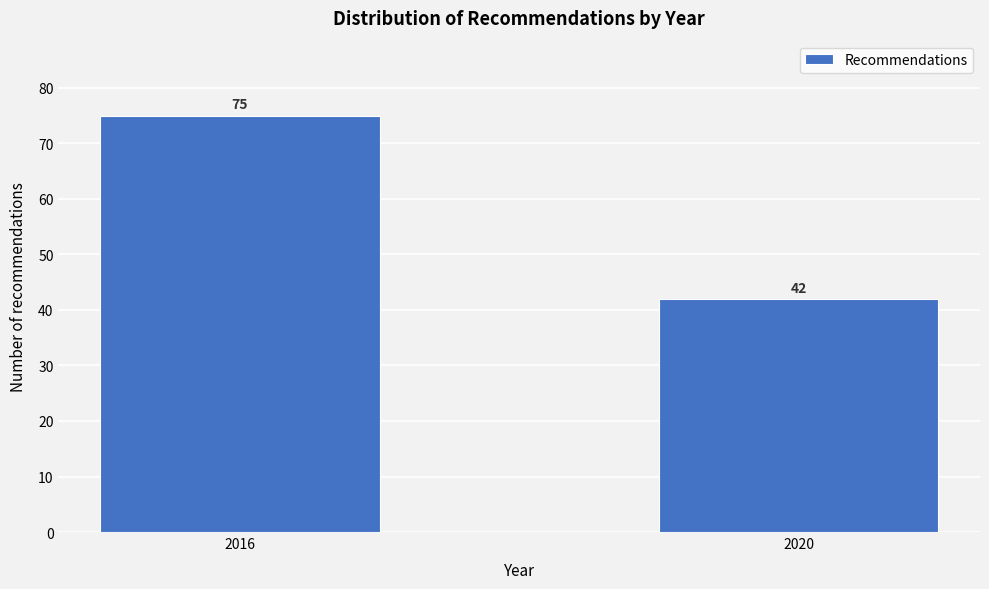

Reading left to right, what are all the values shown in this chart?

2016=75	2020=42